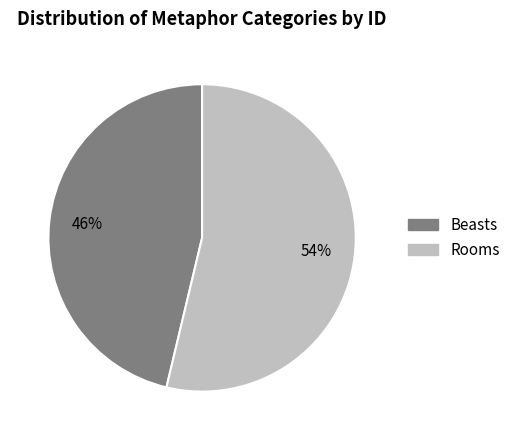

Which slice is the largest?

Rooms